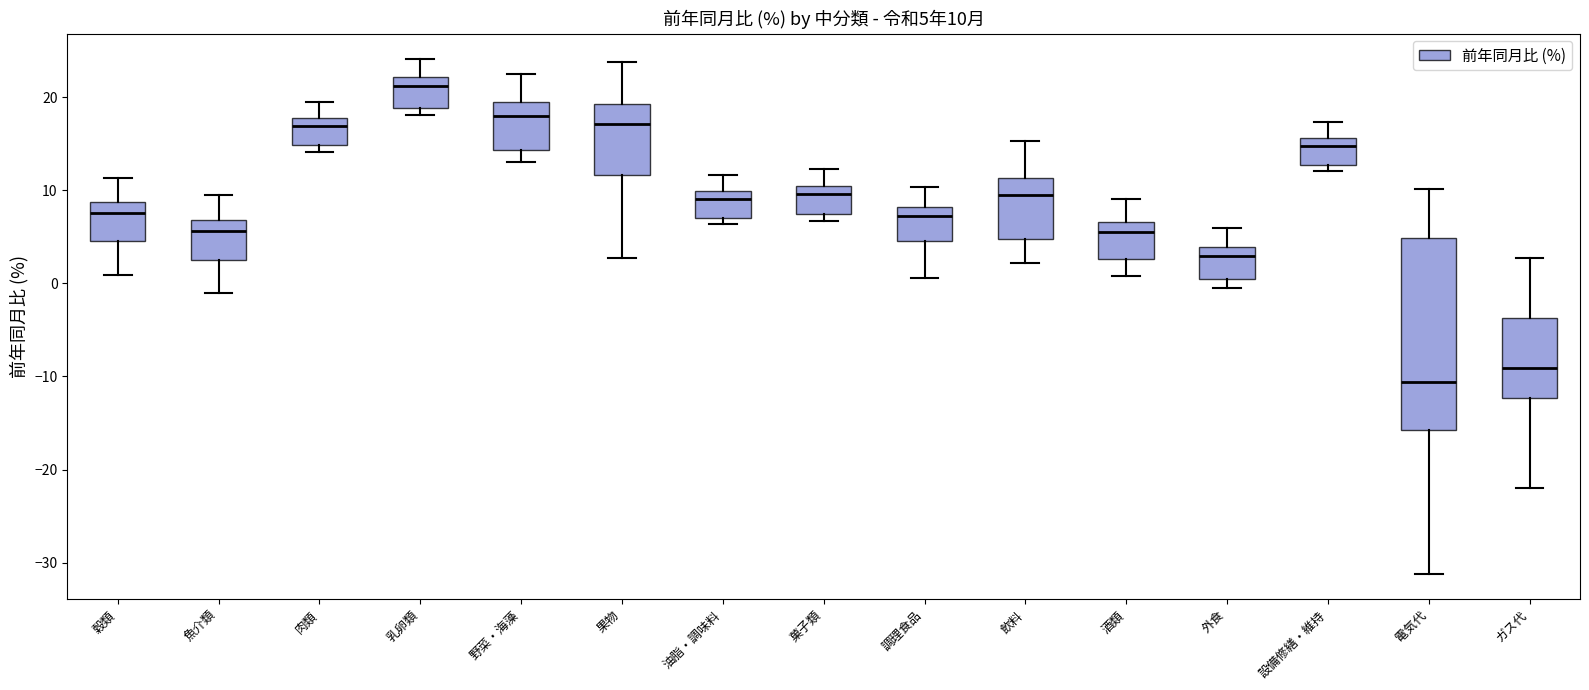

Which box is the tallest, from its lower edge to its upper edge?

電気代